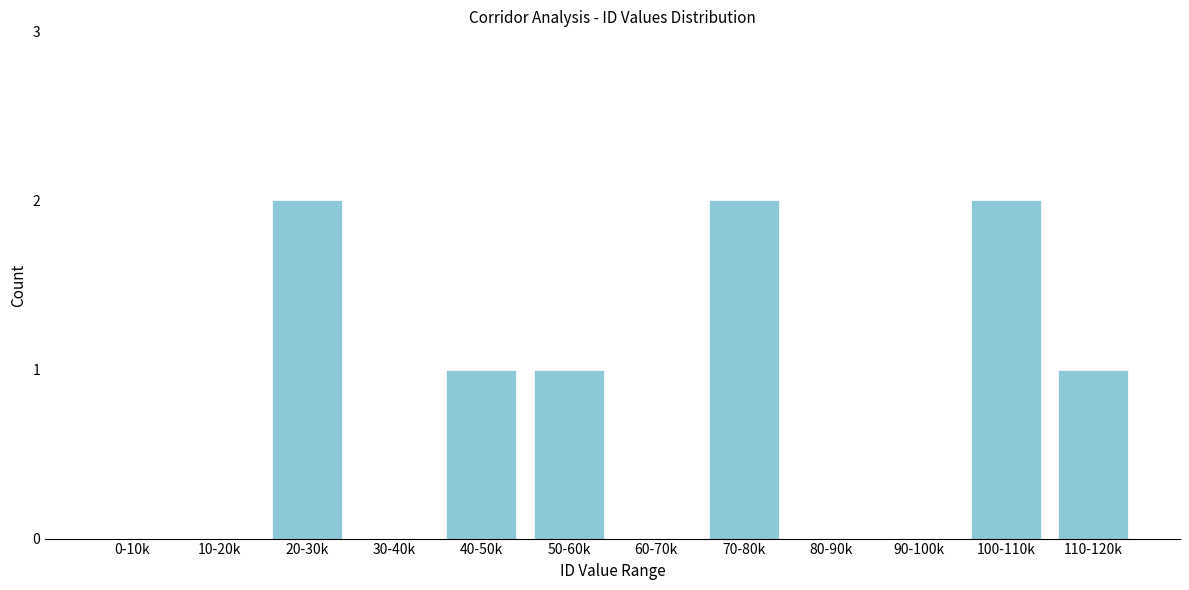

Reading left to right, list all the values displayed in this chart.

0-10k=0	10-20k=0	20-30k=2	30-40k=0	40-50k=1	50-60k=1	60-70k=0	70-80k=2	80-90k=0	90-100k=0	100-110k=2	110-120k=1